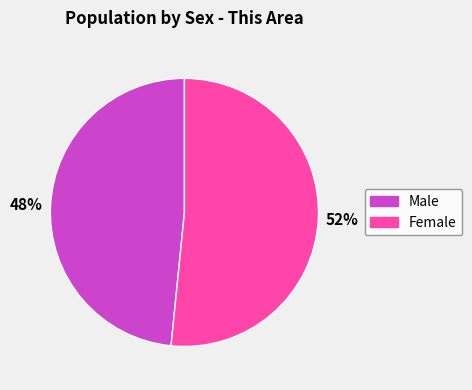

To the nearest percent, what is the average slice percentage?

50%